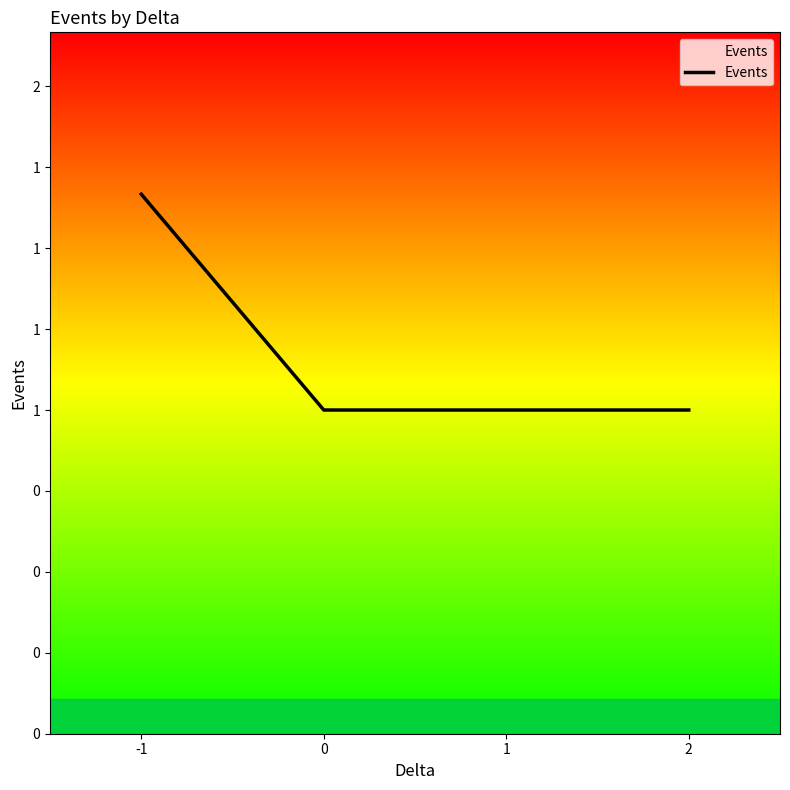

What is the value of the 3rd point from the left?

1.0